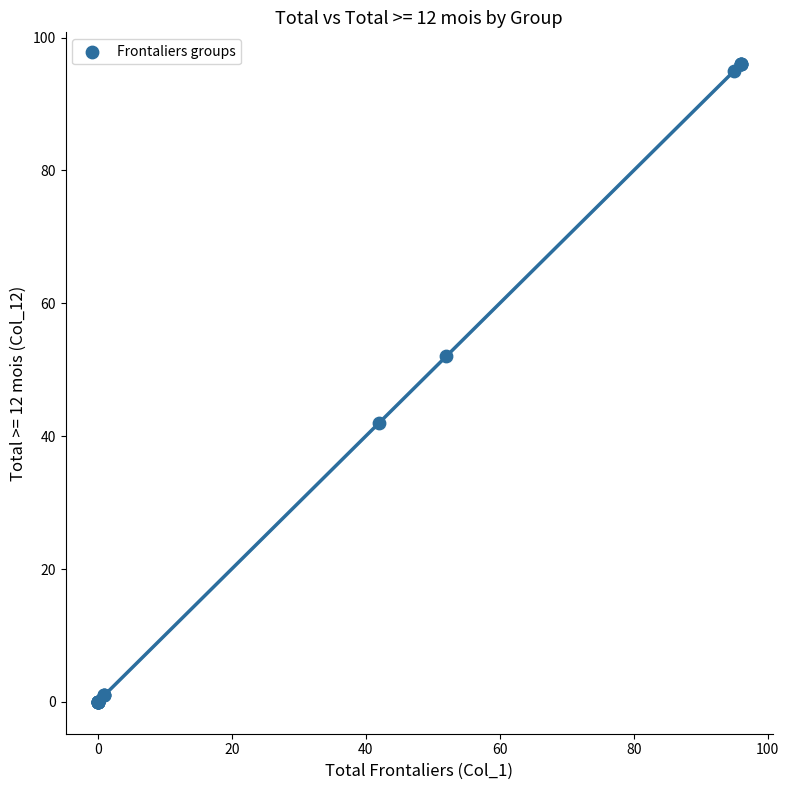

What Y value in the scatter plot is closest to 48?

52